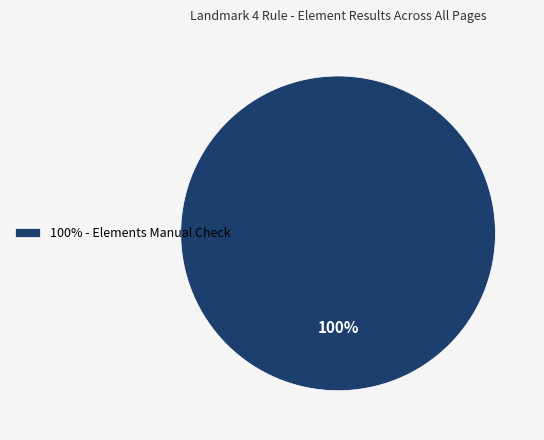

Rank the categories by value from highest to lowest.

100% - Elements Manual Check